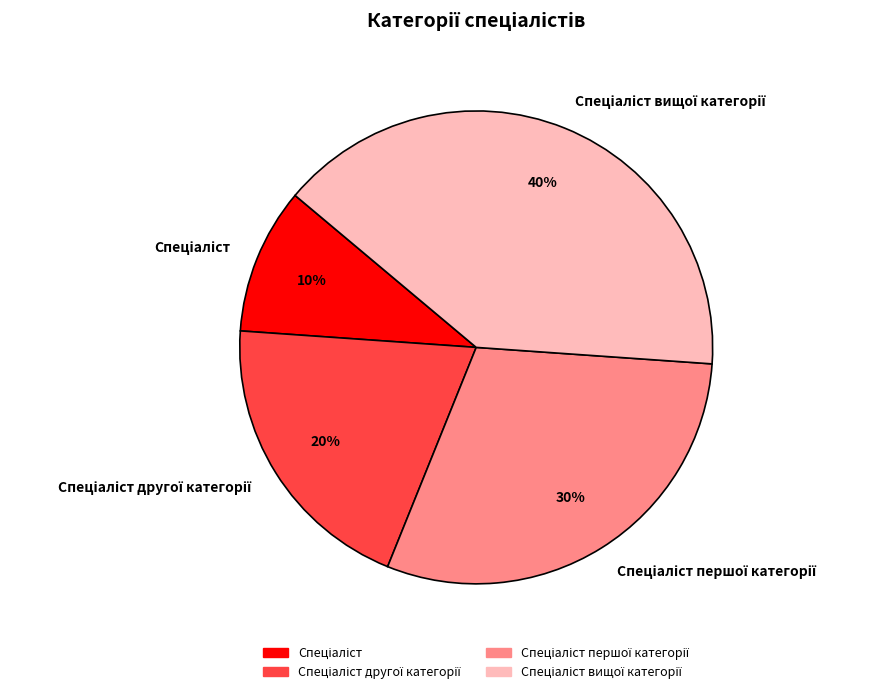

How many slices are in this pie chart?

4